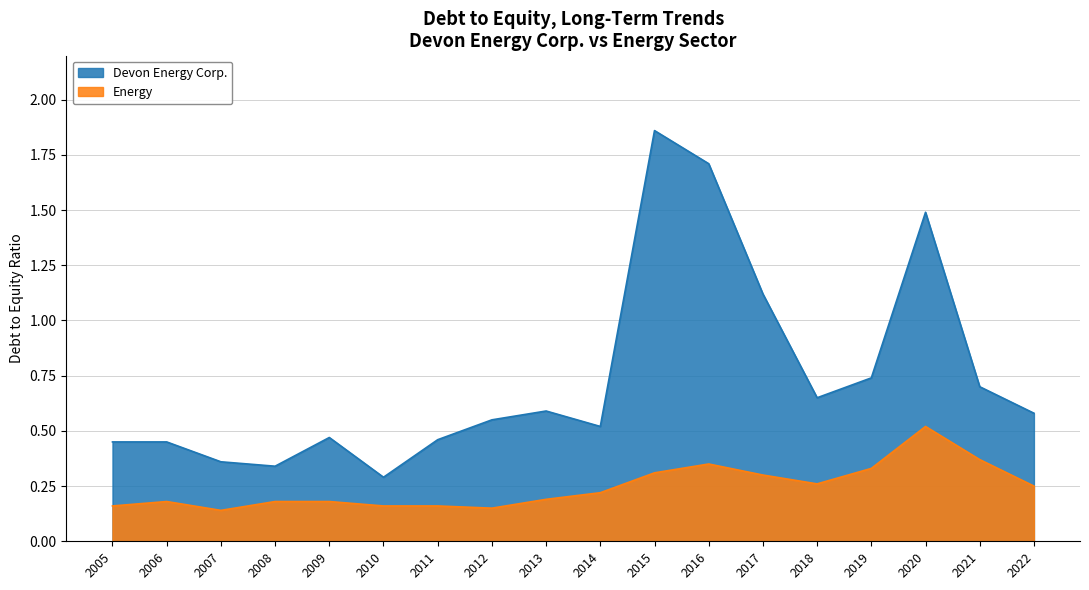

Is it true that Energy equals 0.5 at 2020?

True